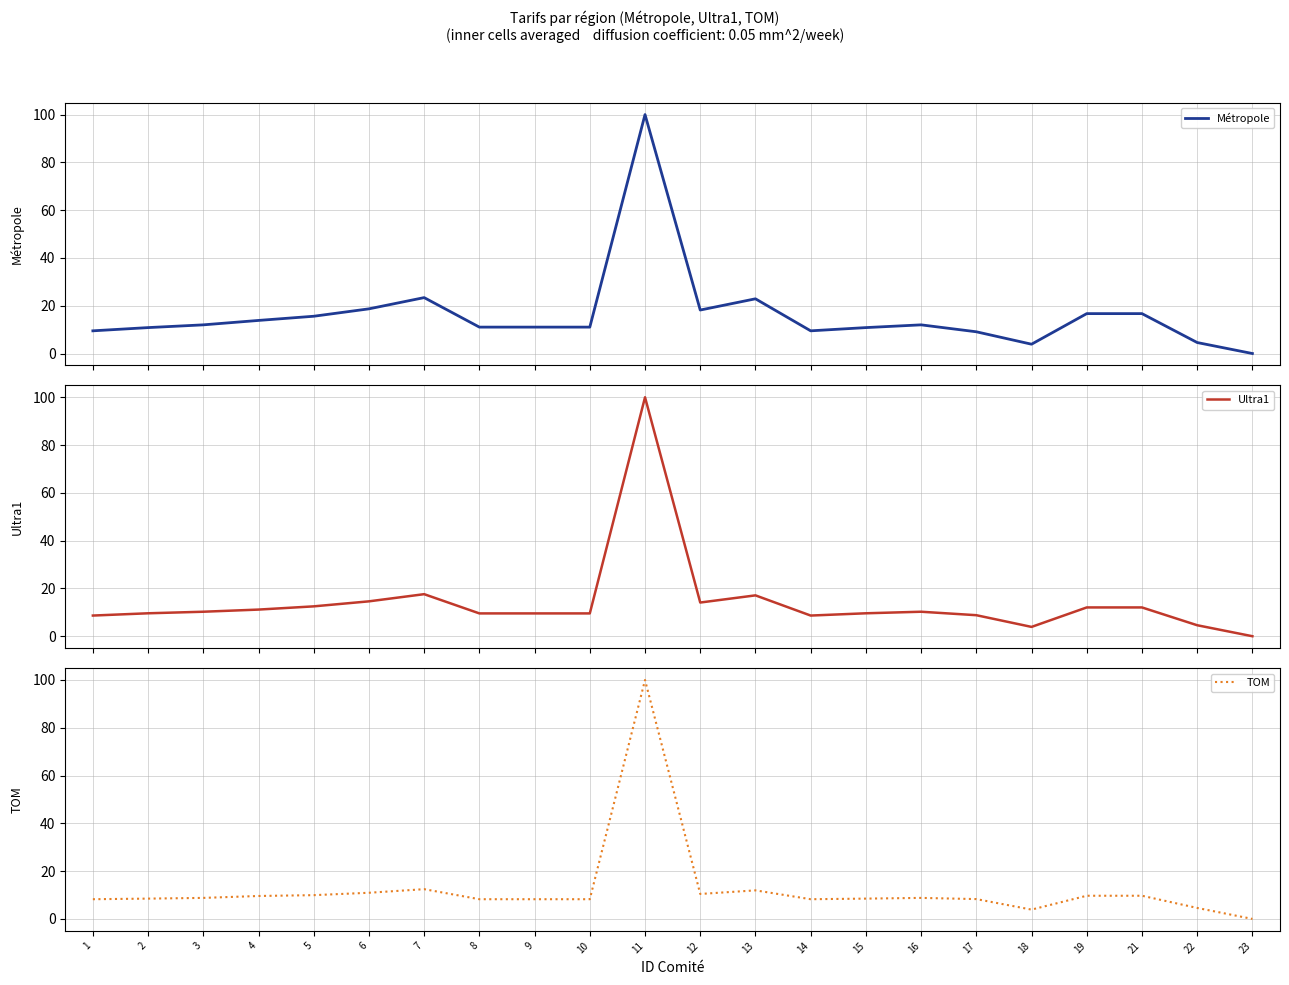

The Ultra1 series shows 14.1 at 14. True or false?

False